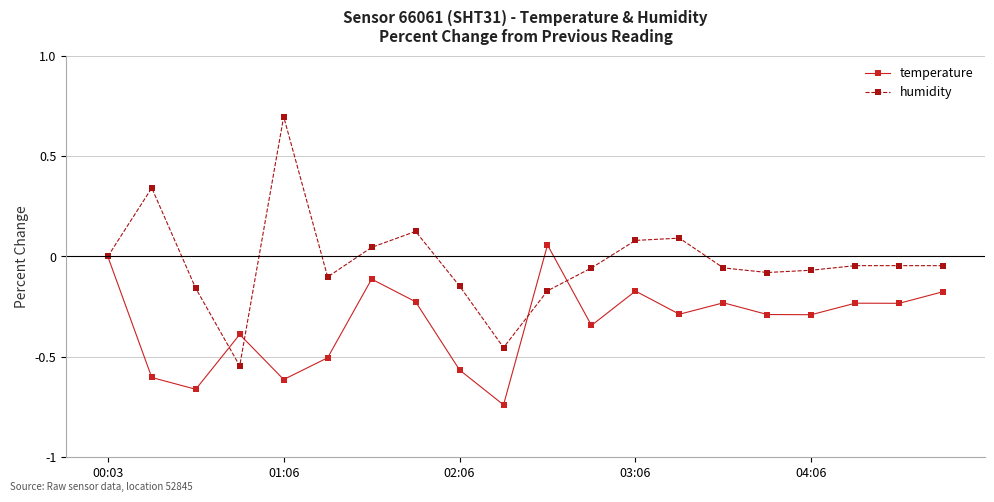

What is the greatest value displayed?

0.7